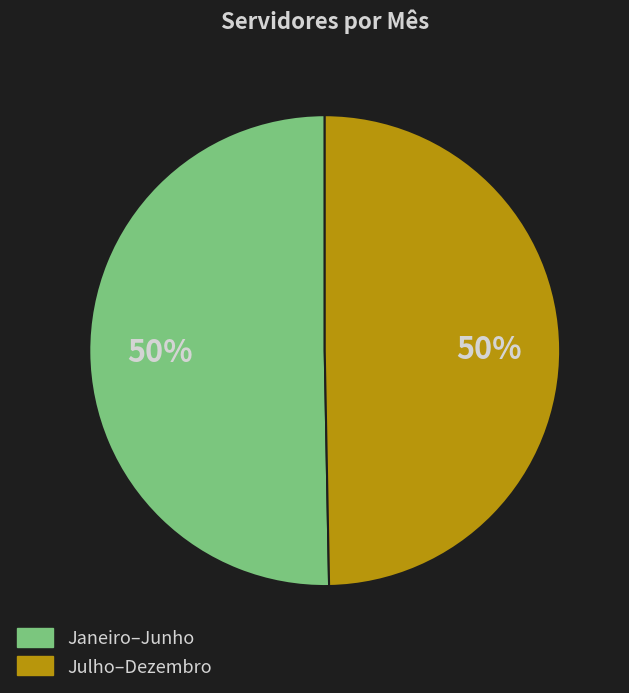

The Julho–Dezembro slice represents 50% of the pie. True or false?

True